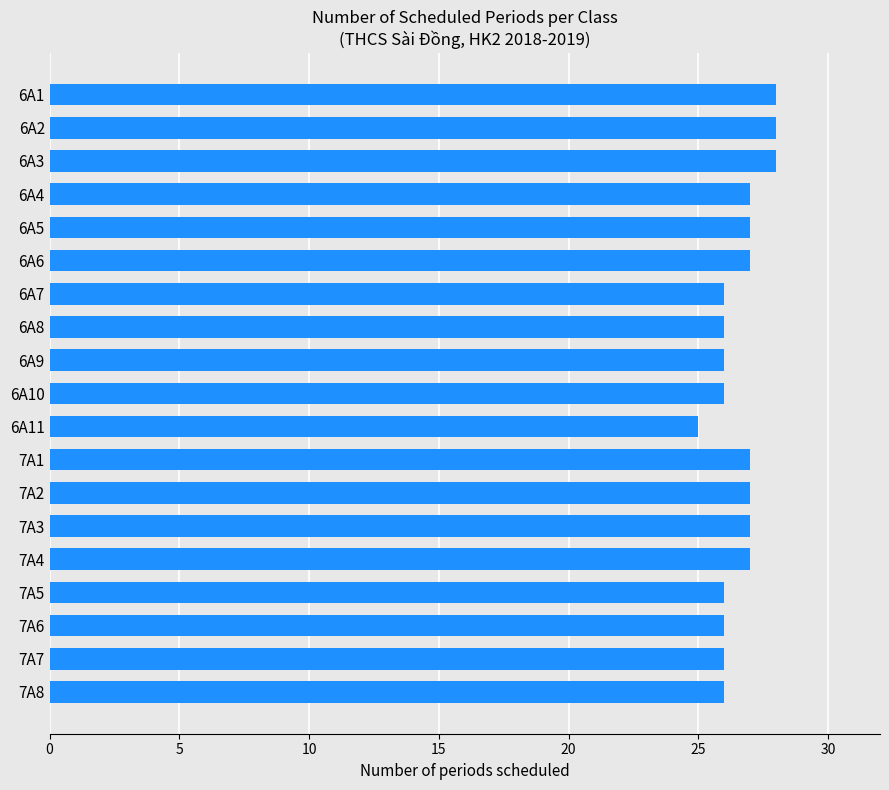

What is the sum of the values at 6A8 and 7A8?

52